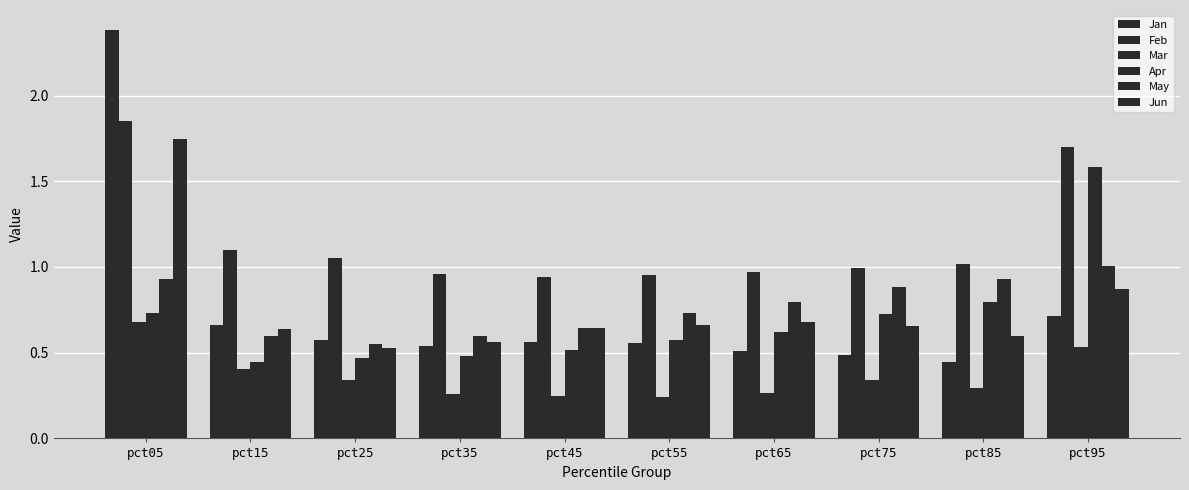

Which category has the lowest value in the May series?

pct25